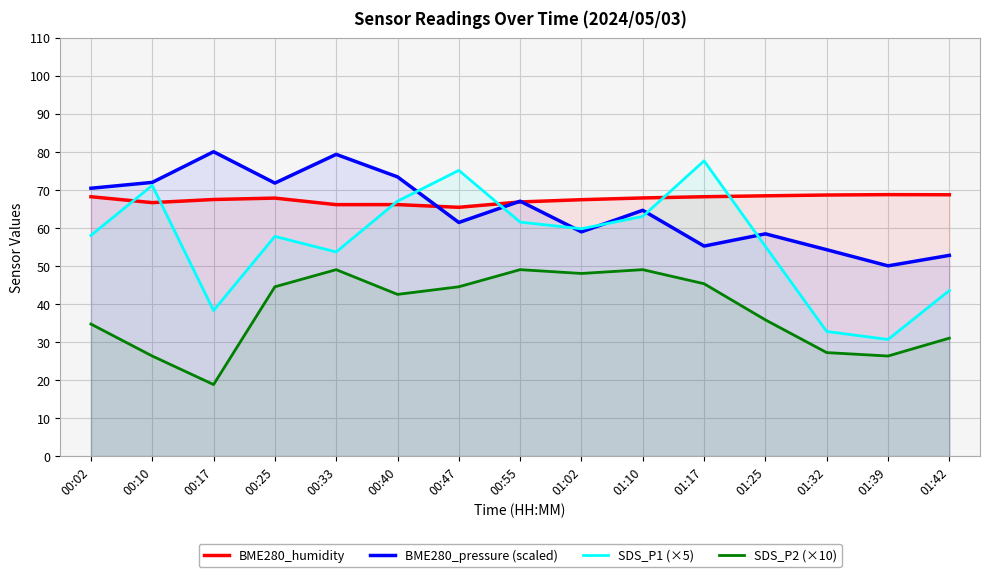

Count the number of data series in this chart.

4